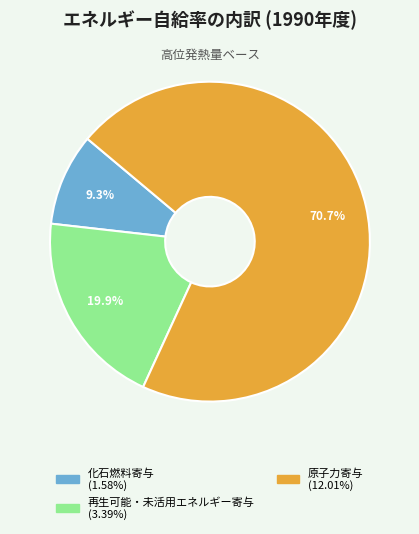

Count the number of slices in the pie.

3